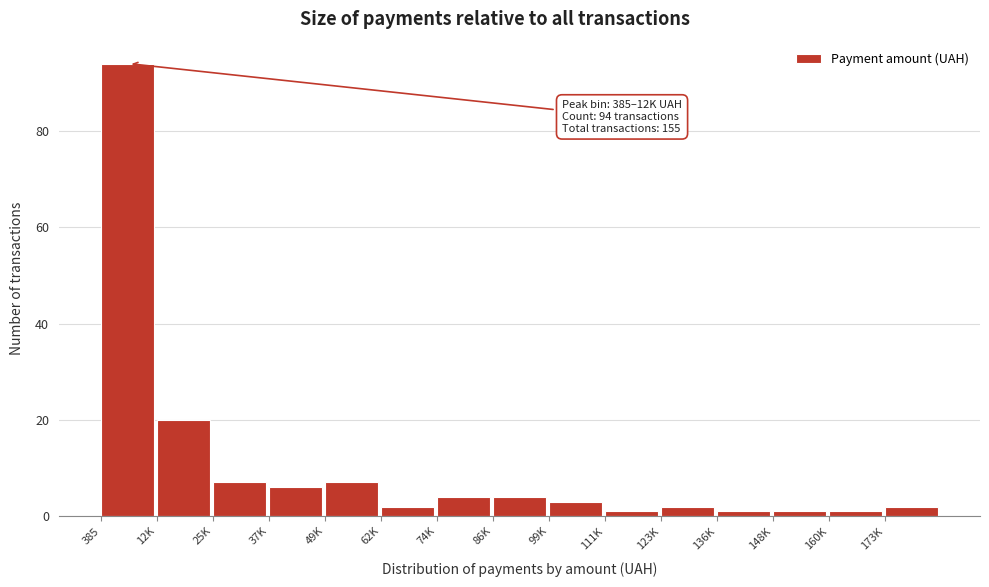

Reading right to left, list all the values displayed in this chart.

173K=2	160K=1	148K=1	136K=1	123K=2	111K=1	99K=3	86K=4	74K=4	62K=2	49K=7	37K=6	25K=7	12K=20	385=94